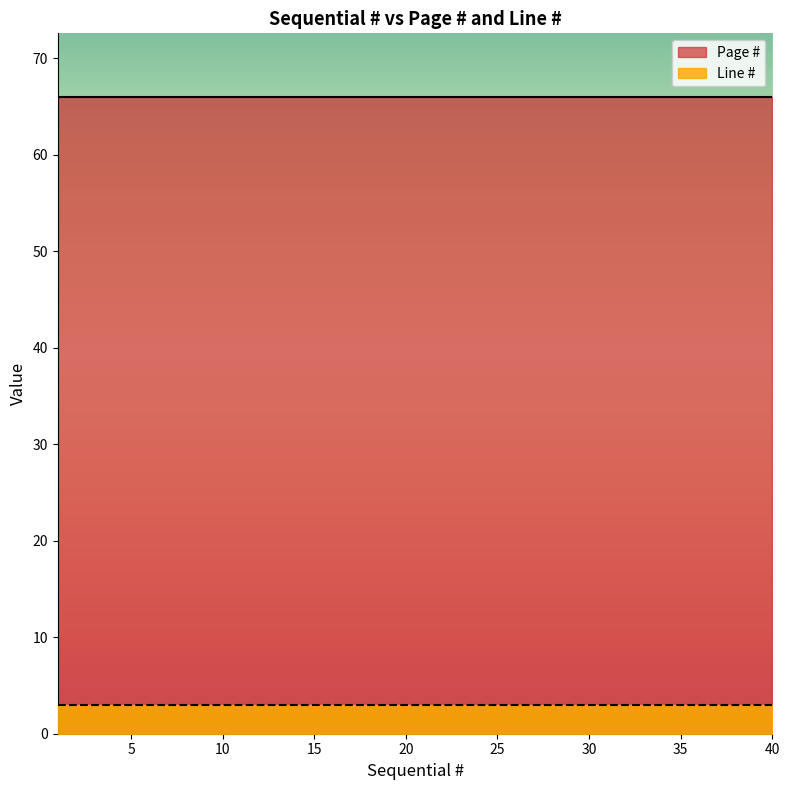

List the series in order of their peak value, lowest first.

Line #, Page #